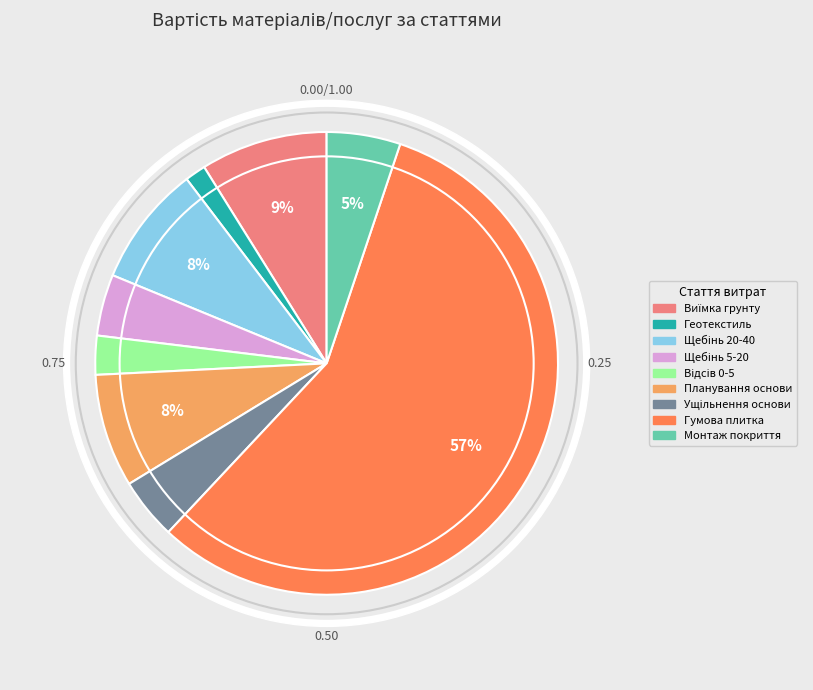

To the nearest percent, what portion does Щебінь фракції 20-40, товщина 100 мм represent?

8%